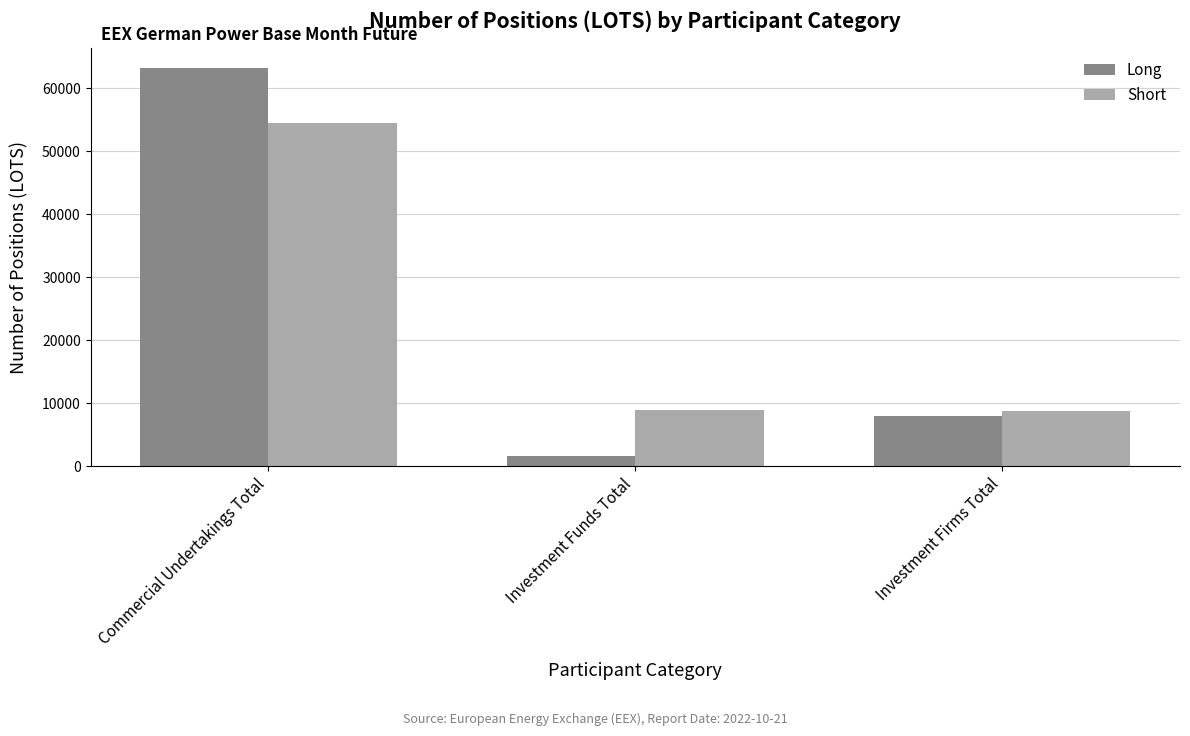

Which series changed the most between Commercial Undertakings Total and Investment Firms Total?

Long